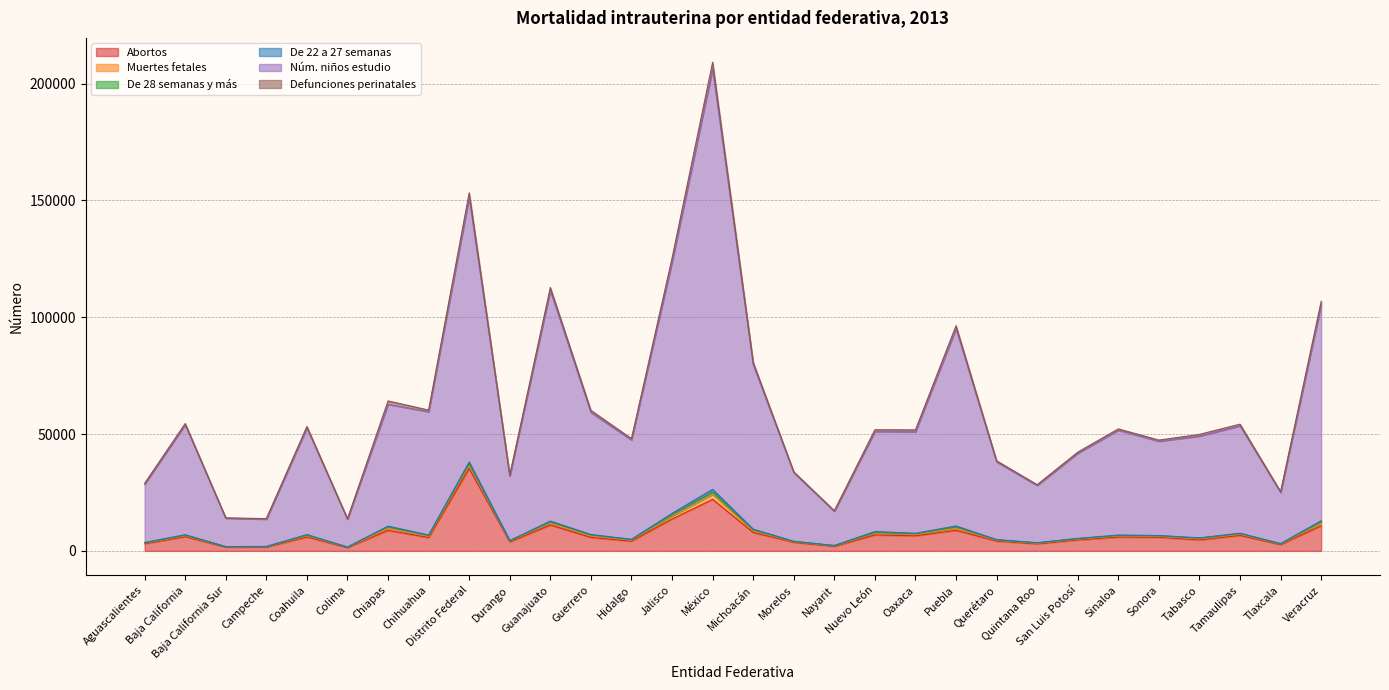

Where is the first local maximum for Núm. niños estudio?

Baja California